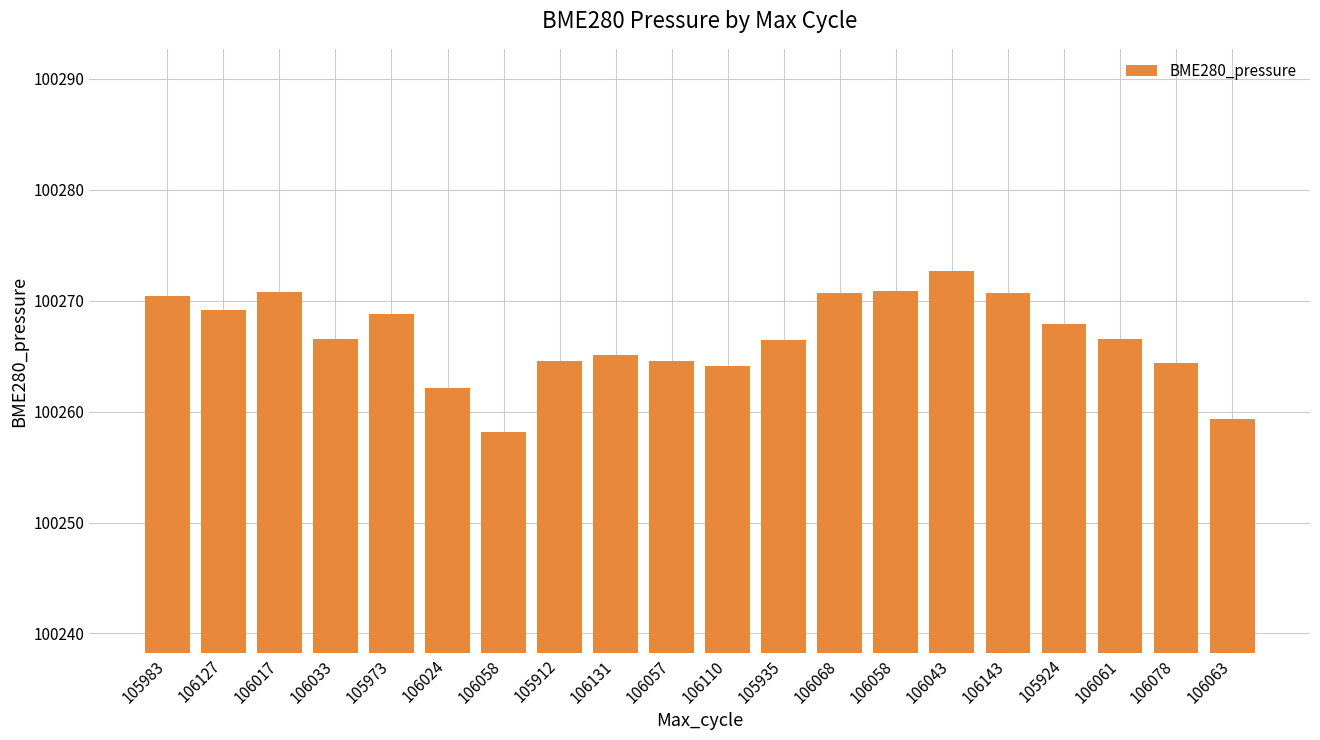

Rank the categories by value from highest to lowest.

106043, 106058, 106017, 106068, 106143, 105983, 106127, 105973, 105924, 106033, 106061, 105935, 106131, 106057, 105912, 106078, 106110, 106024, 106063, 106058